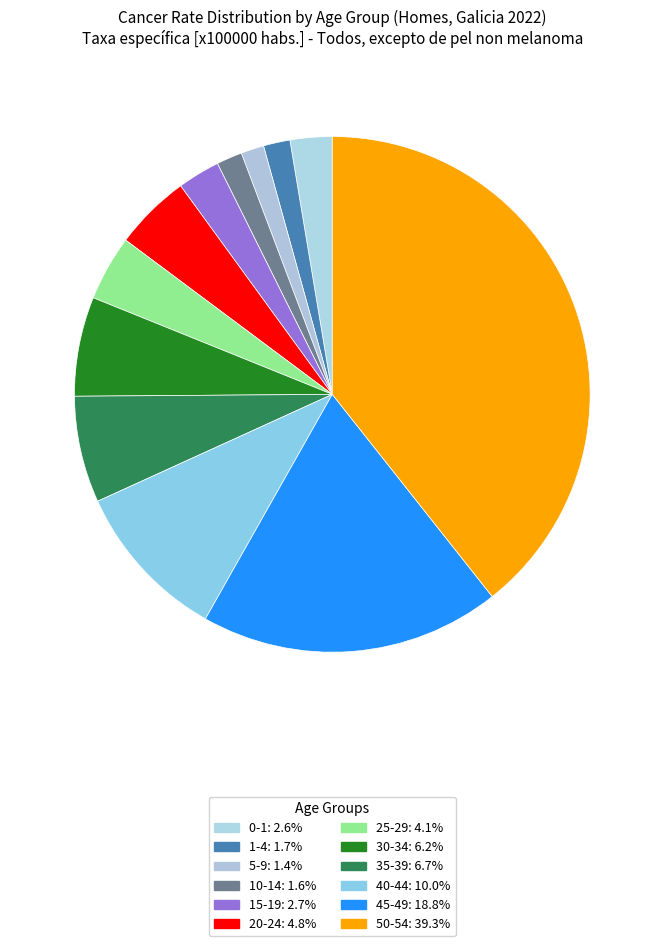

Count the number of slices in the pie.

12